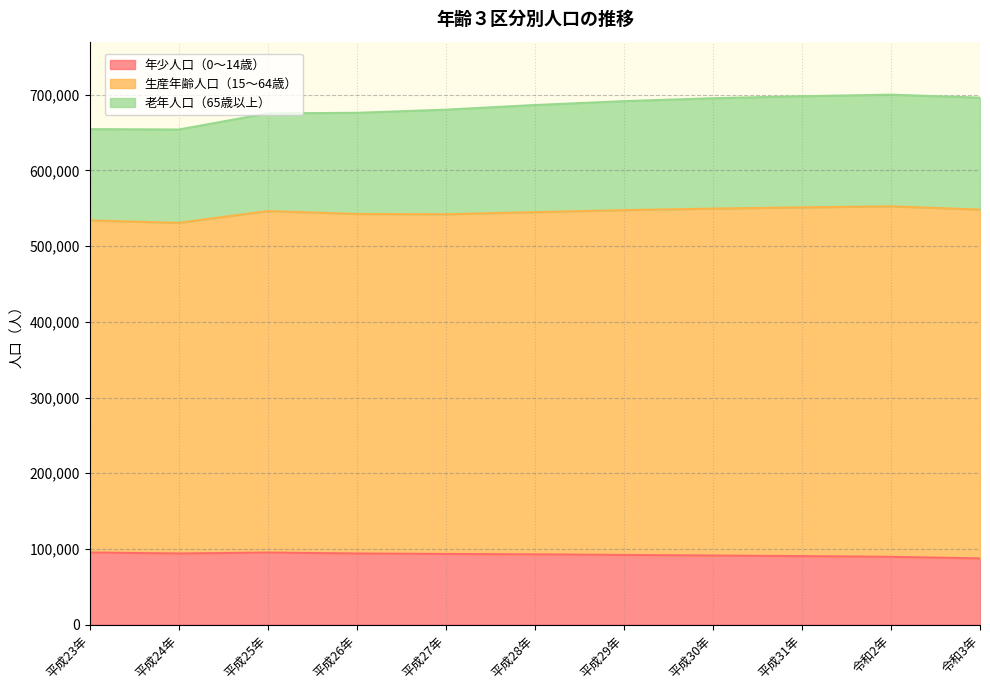

What is the sum of the 年少人口（0～14歳） values at 平成27年 and 平成26年?

187440